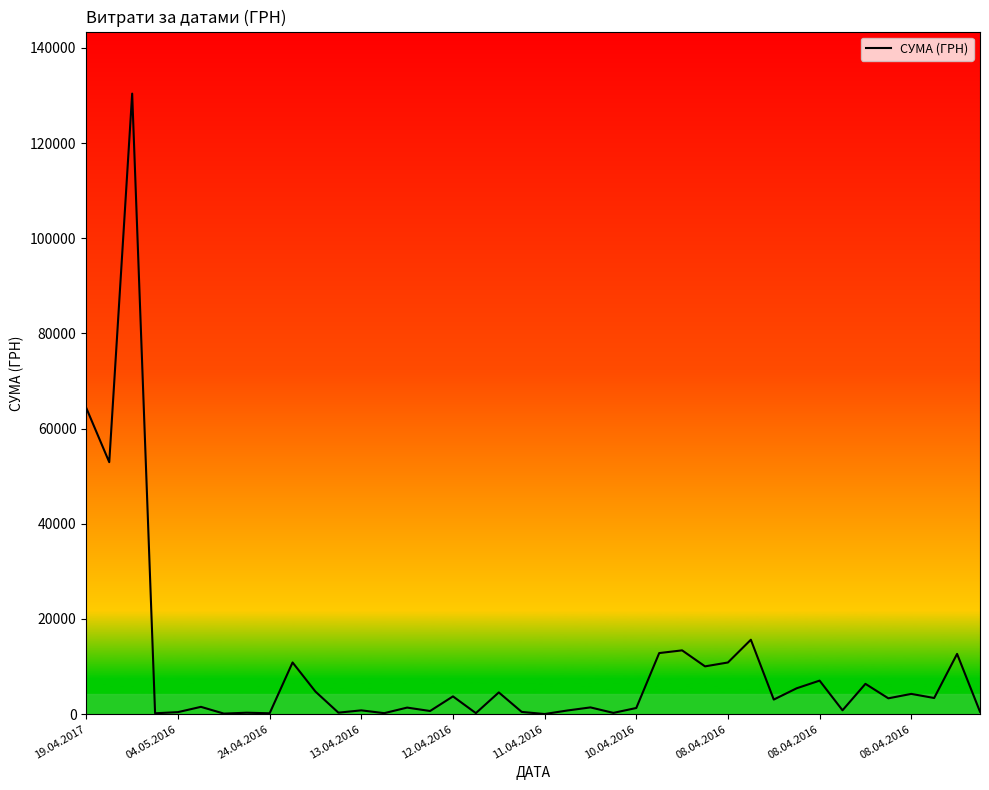

What is the difference between the second highest and second lowest values?

64179.8